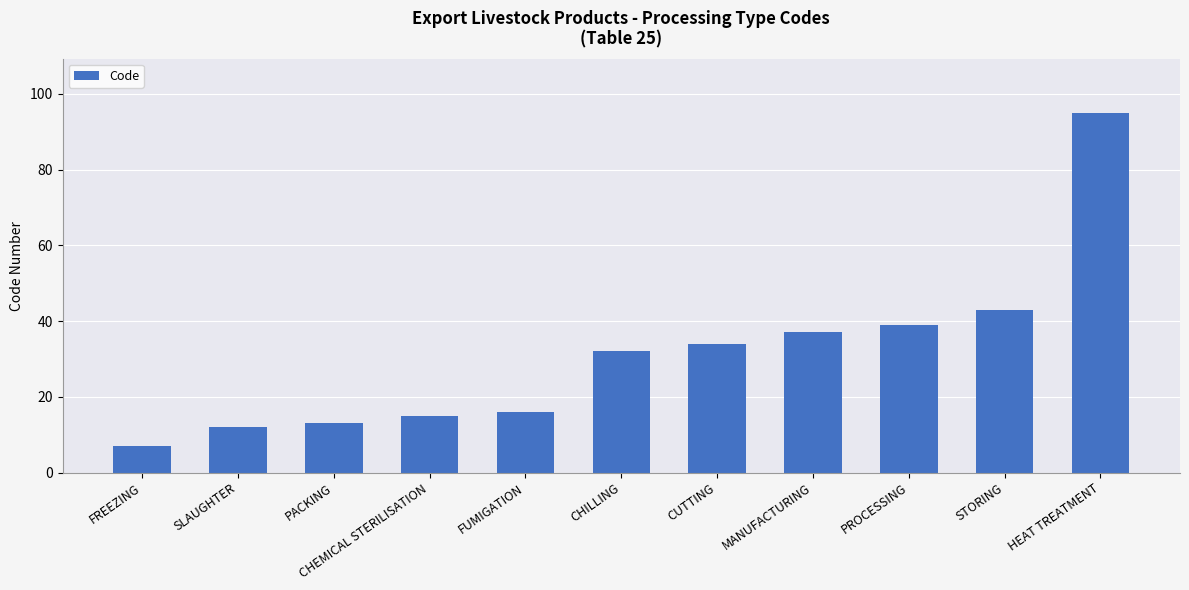

Are the bars grouped side by side (vs. stacked)?

No